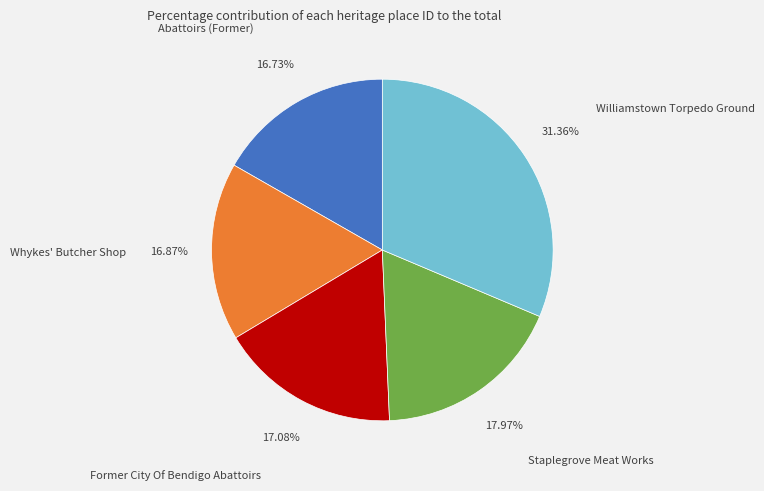

To the nearest percent, what portion does Abattoirs (Former) represent?

17%